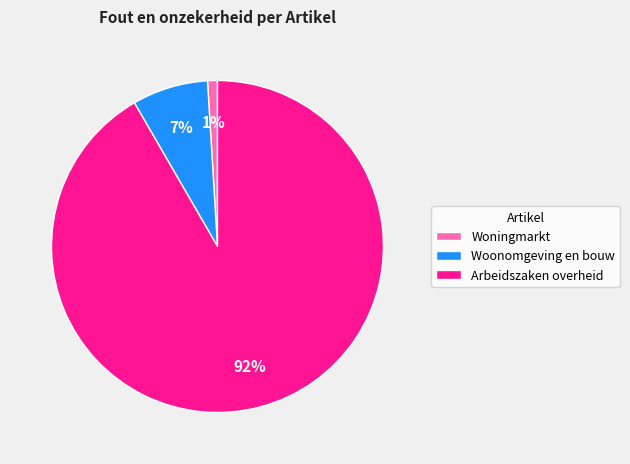

Is Arbeidszaken overheid the majority of the pie?

Yes